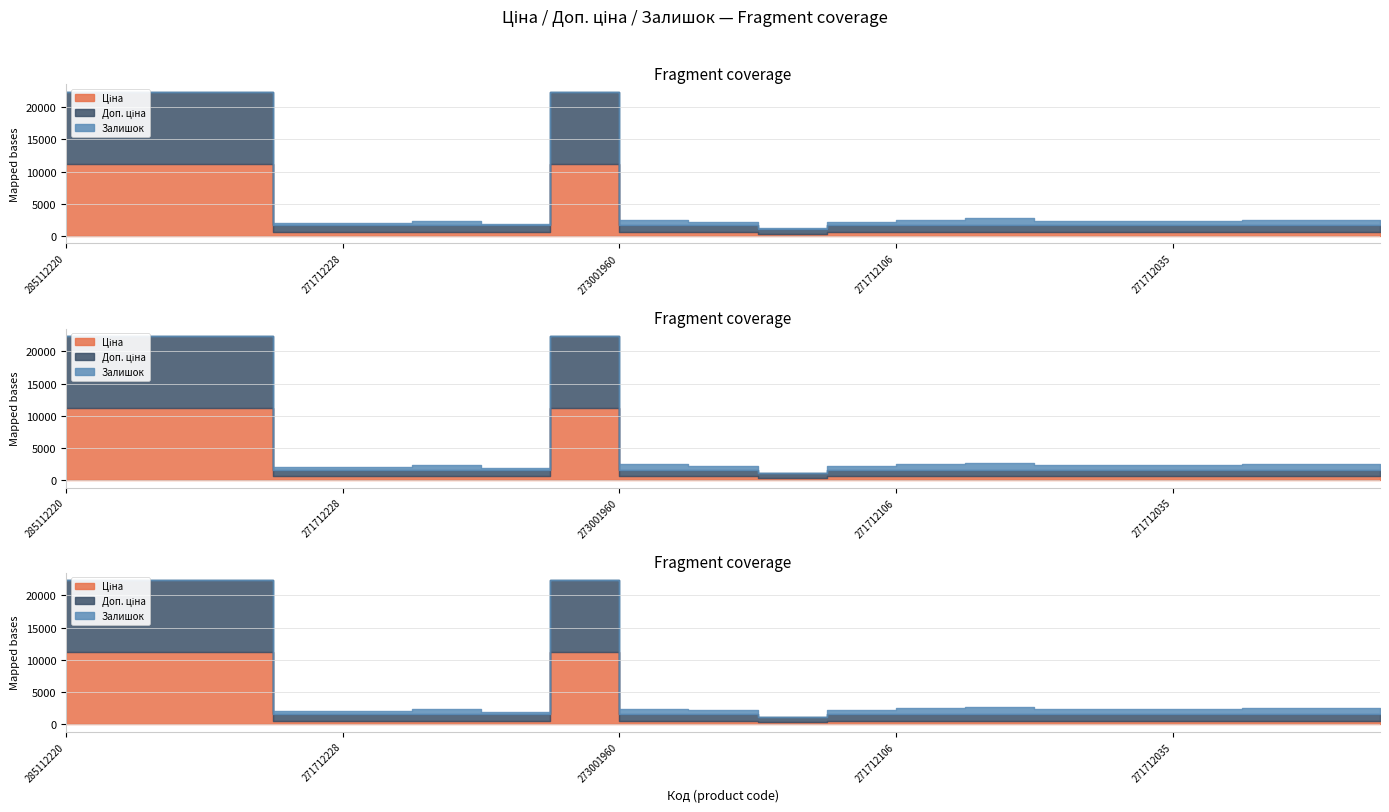

What are all the series names shown in the legend?

Ціна, Доп. ціна, Залишок